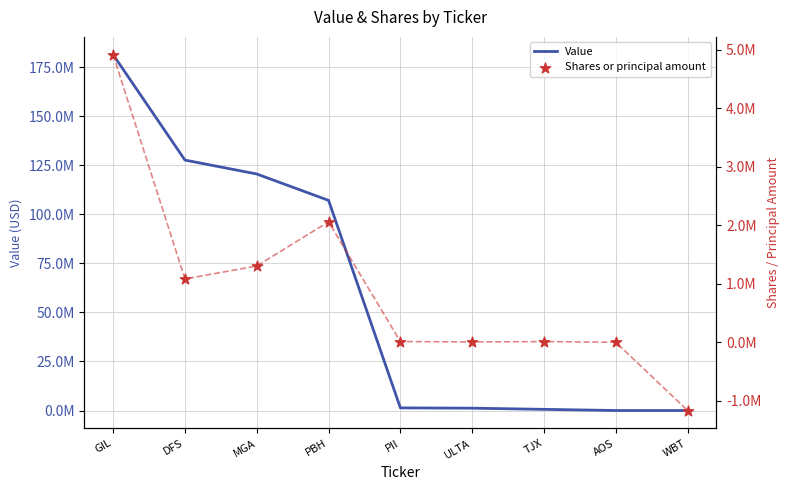

At which category is the sum across all series the highest?

GIL